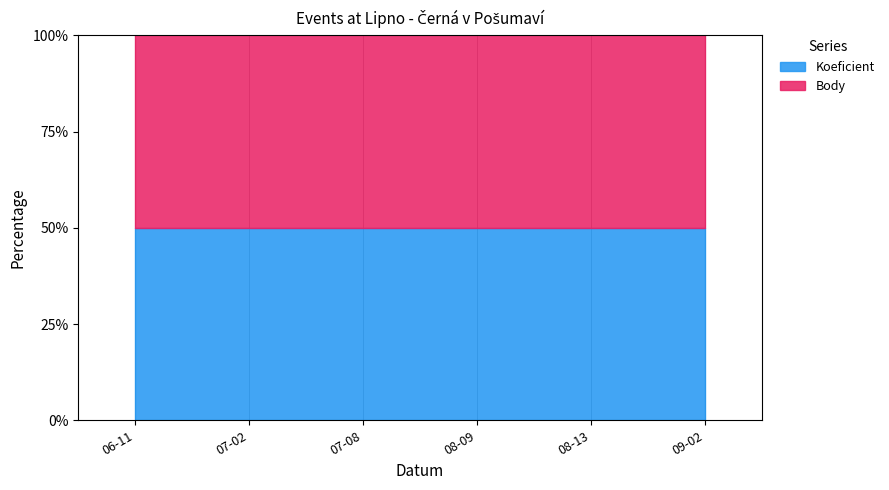

The value of Body at 2011-06-11 is 3. True or false?

False